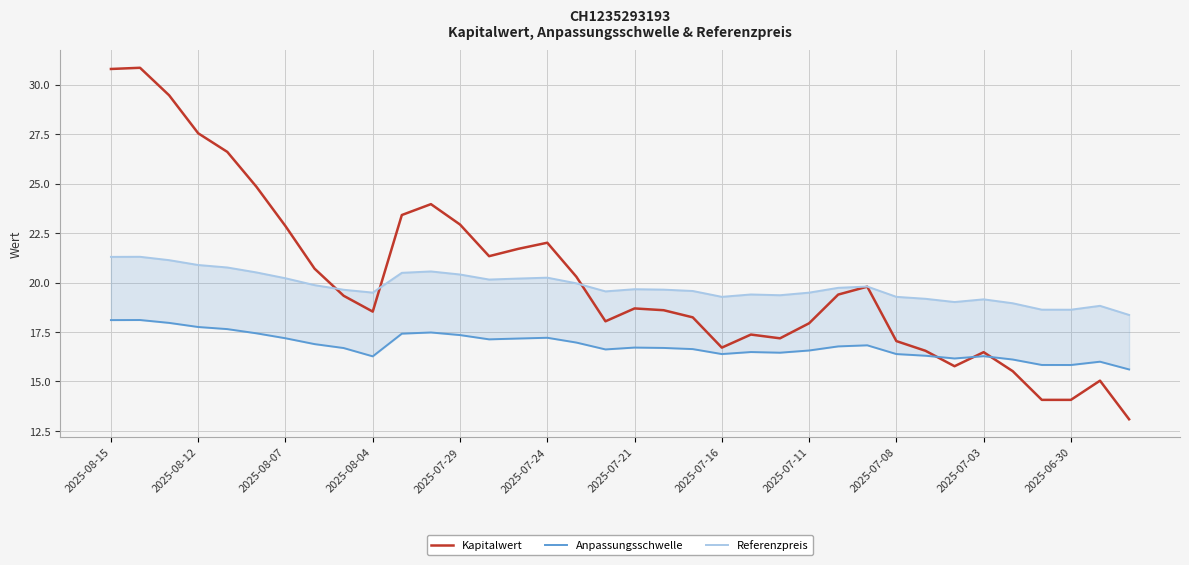

What is the minimum value shown in the chart?

13.1